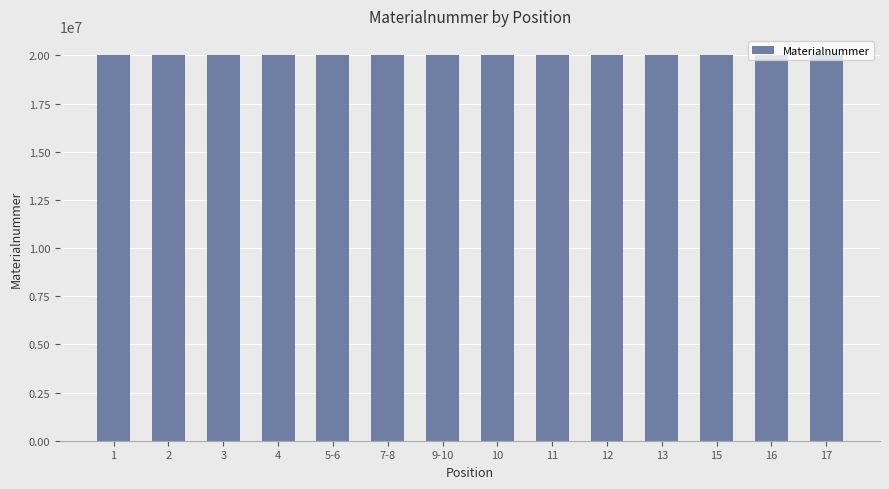

Is it true that the value at 1 is 35713500?

False